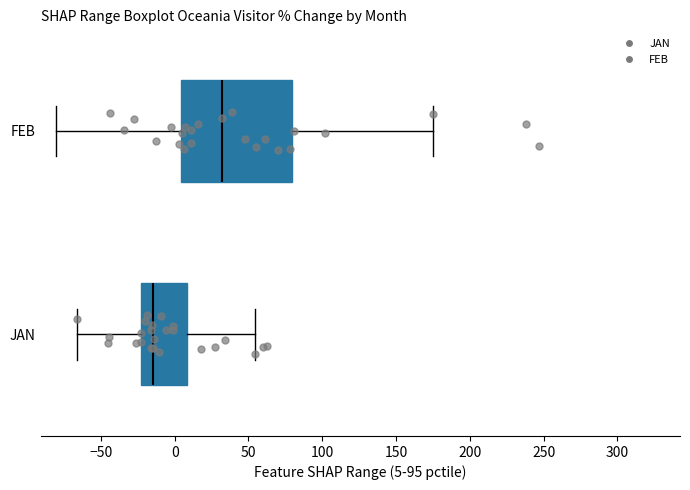

Which box's median line is the furthest to the right?

FEB